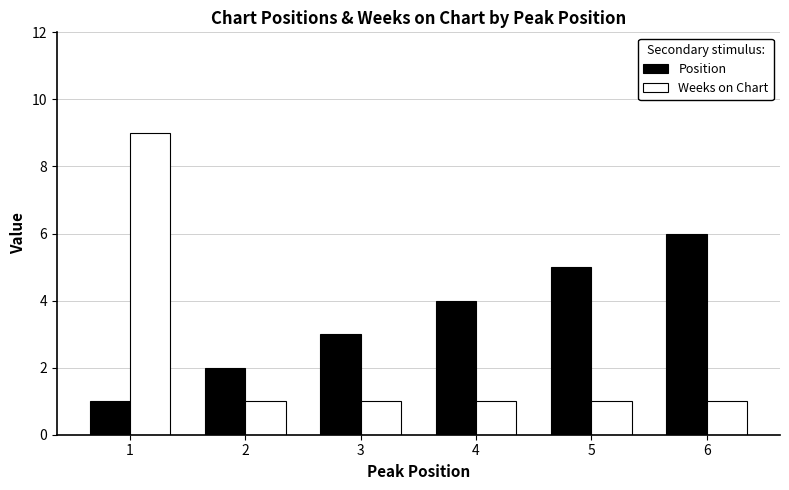

What is the difference between the maximum and minimum values in the Weeks on Chart series?

8